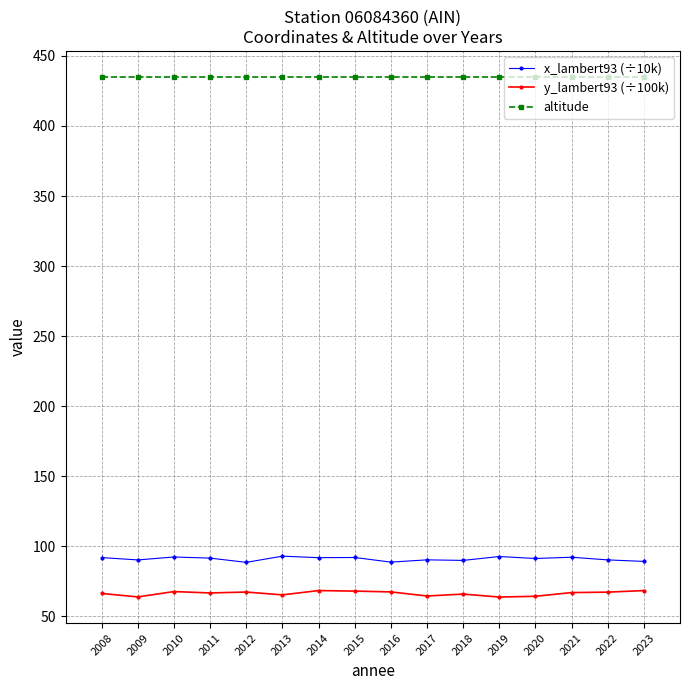

At how many categories does at least one series exceed 296?

16